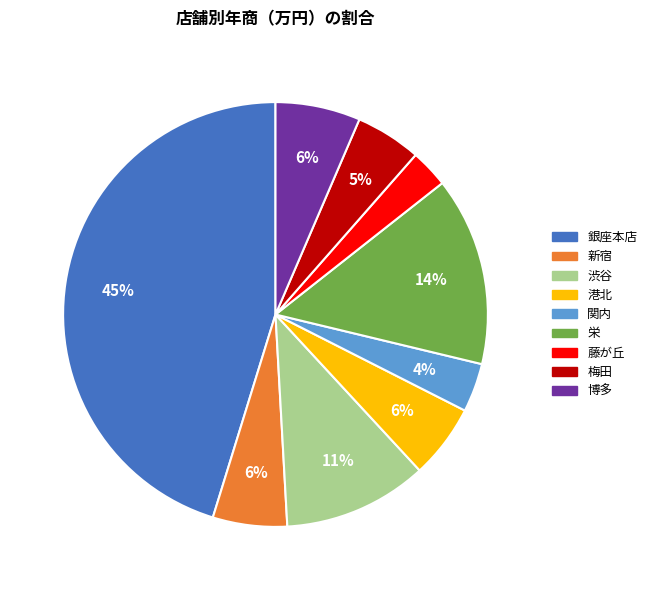

Is the sum of 博多 and 梅田 greater than half?

No